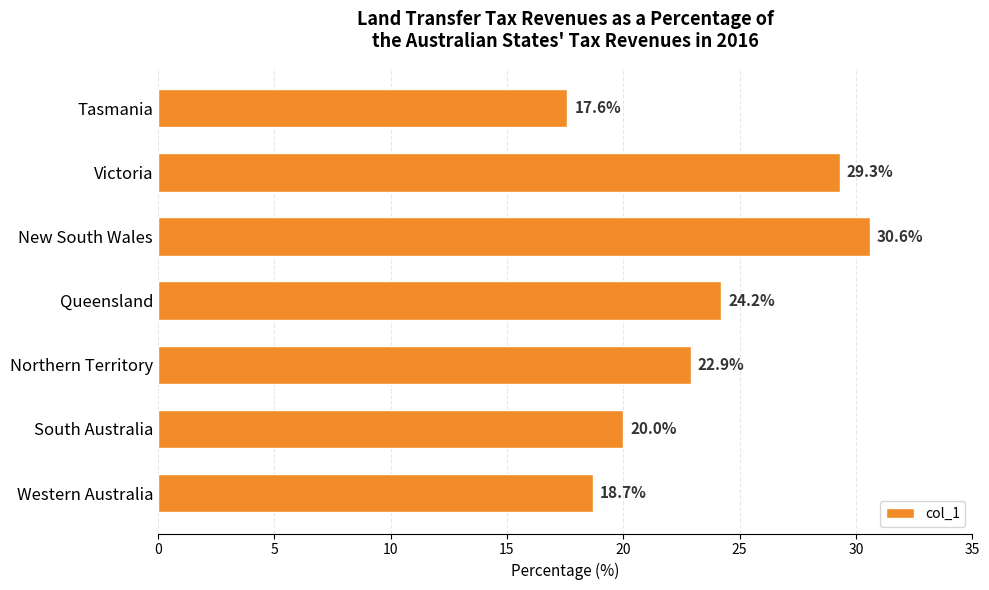

Rank the categories by value from highest to lowest.

New South Wales, Victoria, Queensland, Northern Territory, South Australia, Western Australia, Tasmania